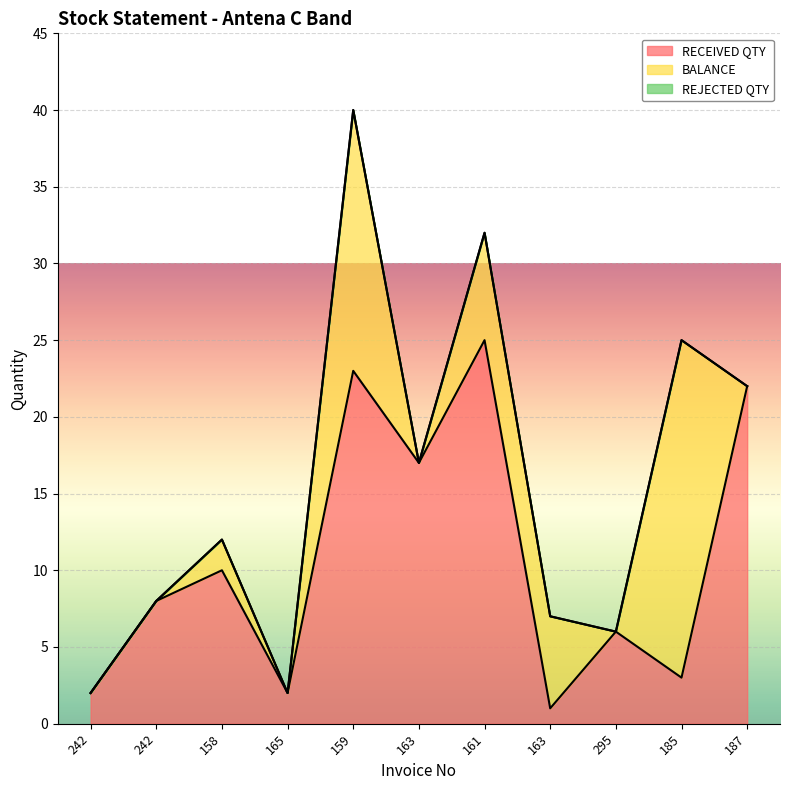

Rank the series by their average value, from highest to lowest.

RECEIVED QTY, BALANCE, REJECTED QTY